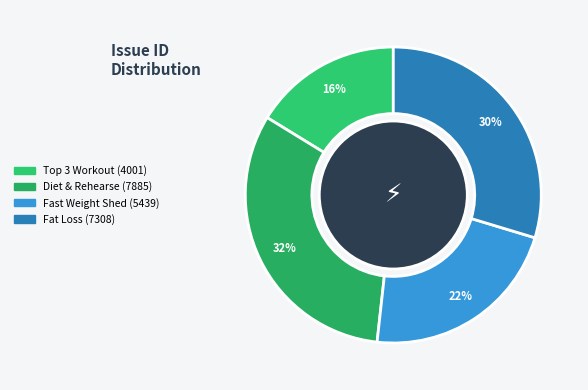

How many segments does this pie chart have?

4